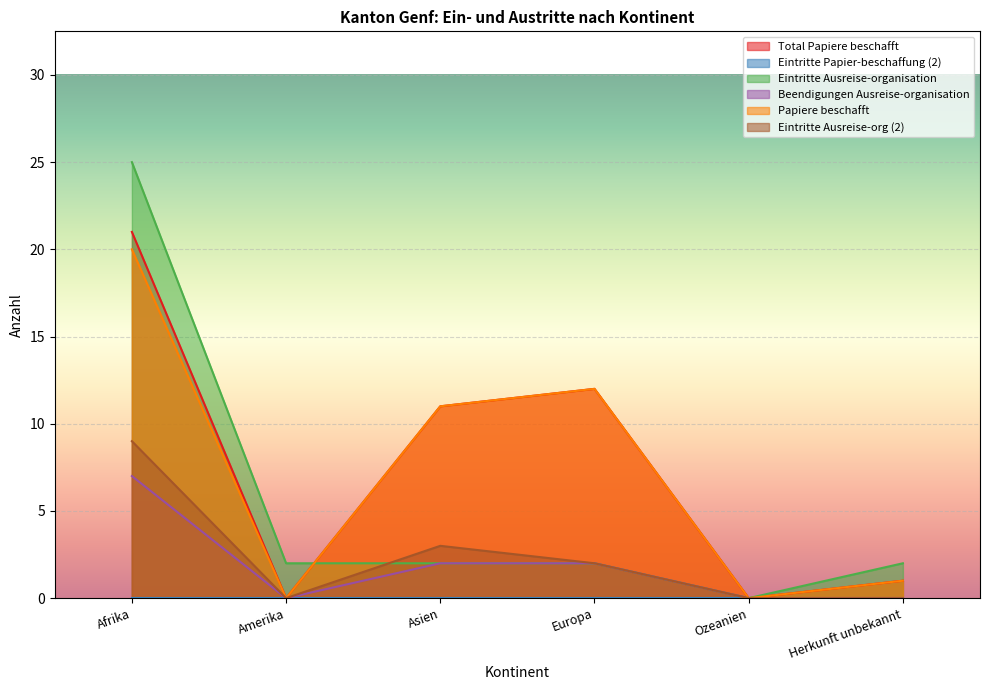

At which label does Beendigungen Ausreise-organisation reach its minimum?

Amerika